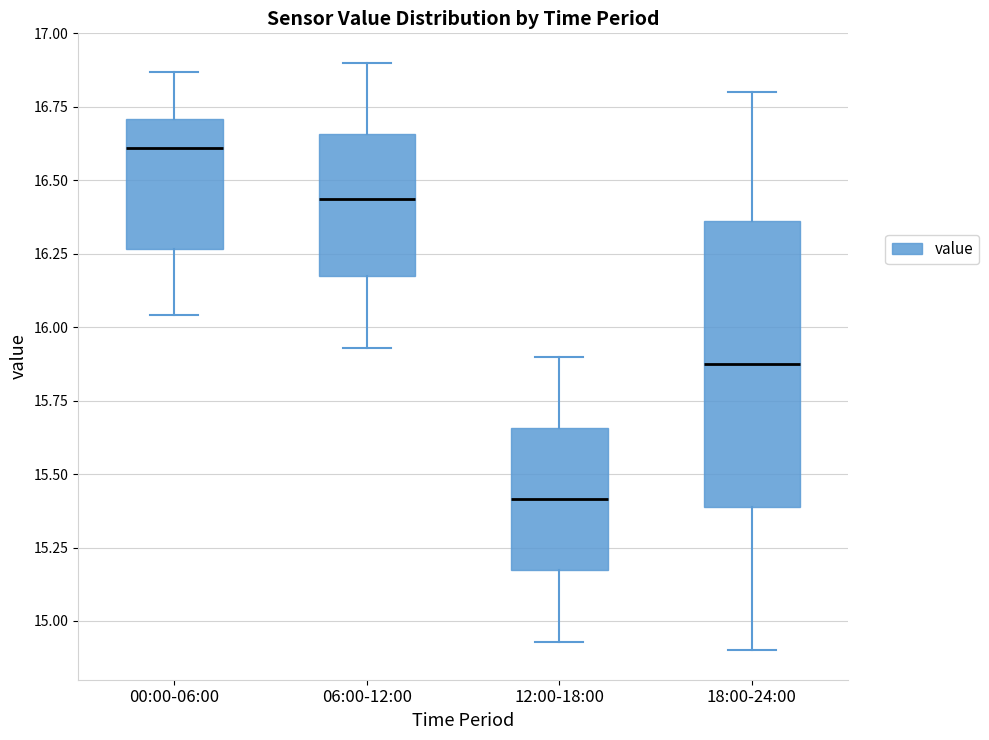

Where is the lower edge of the box for 06:00-12:00 on the y-axis? The values are not printed on the chart, so give them approximately, as read against the axis.

16.15